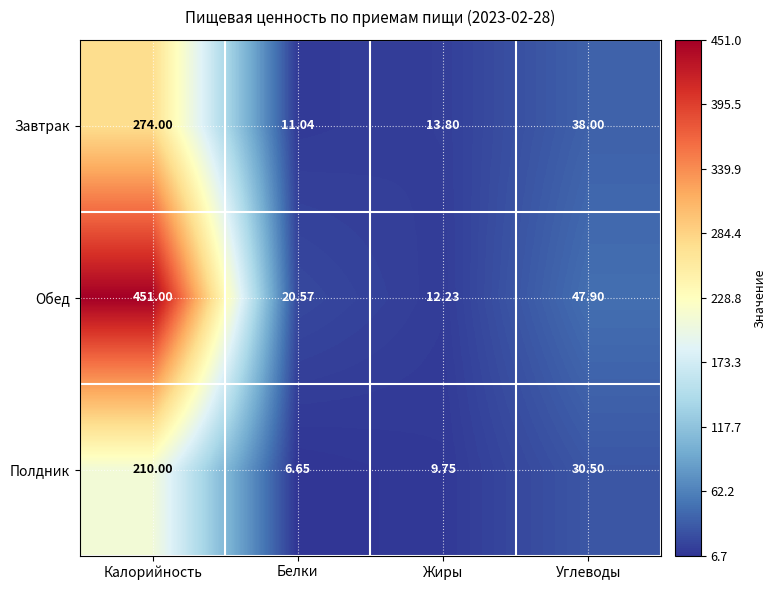

Rank the series at Жиры from highest to lowest value.

Завтрак, Обед, Полдник